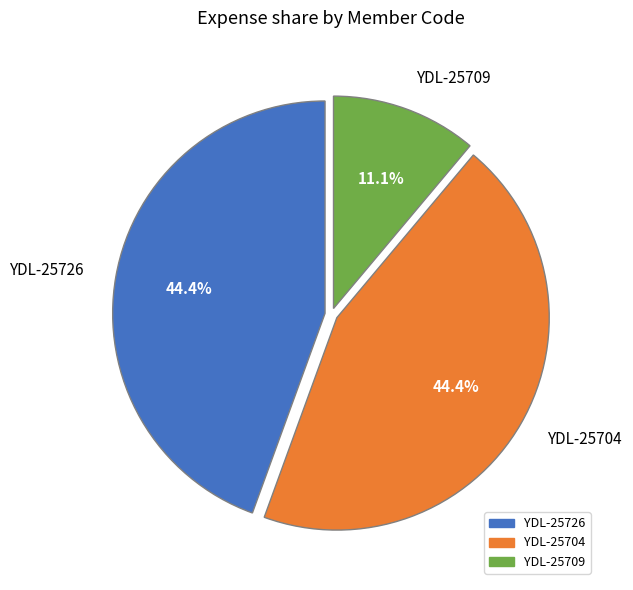

To the nearest percent, what is the average slice percentage?

33%